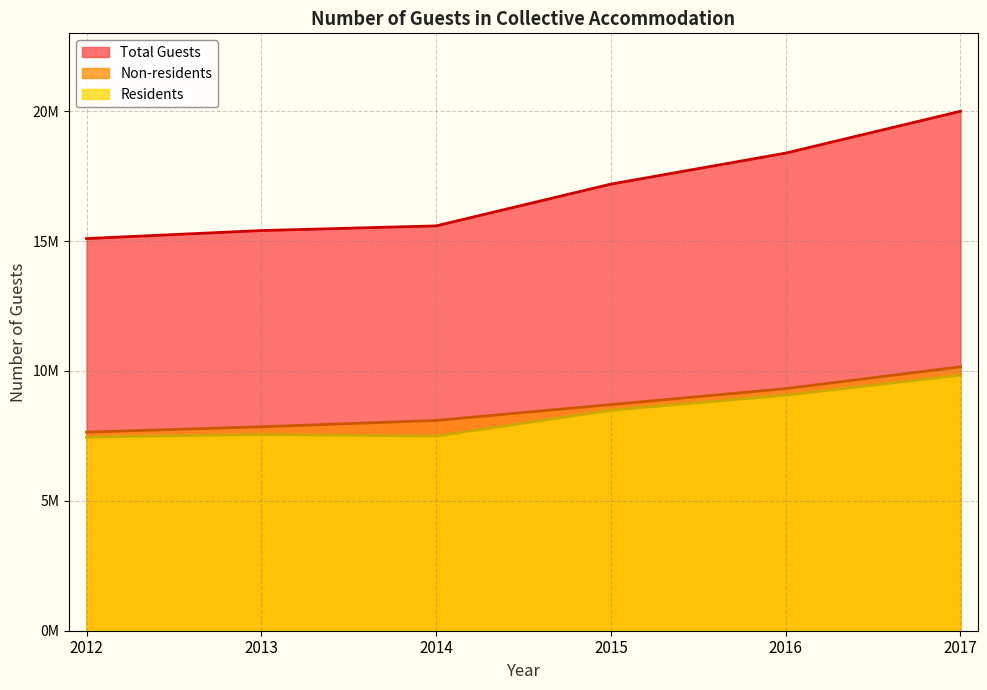

Reading left to right, extract all data points from this chart.

Total Guests: 15098817	15407671	15587076	17195550	18388853	20000561
Non-residents: 7647044	7851865	8095885	8706913	9321440	10160468
Residents: 7451773	7555806	7491191	8488637	9067413	9840093